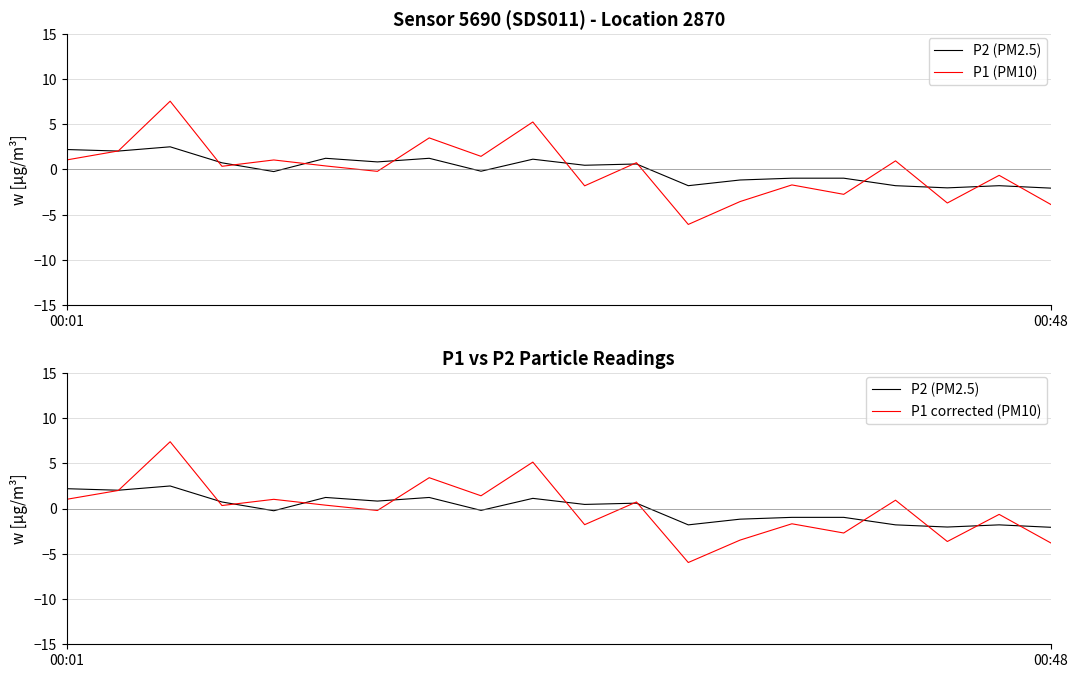

How many interior local peaks does the P1 corrected (PM10) series have?

8